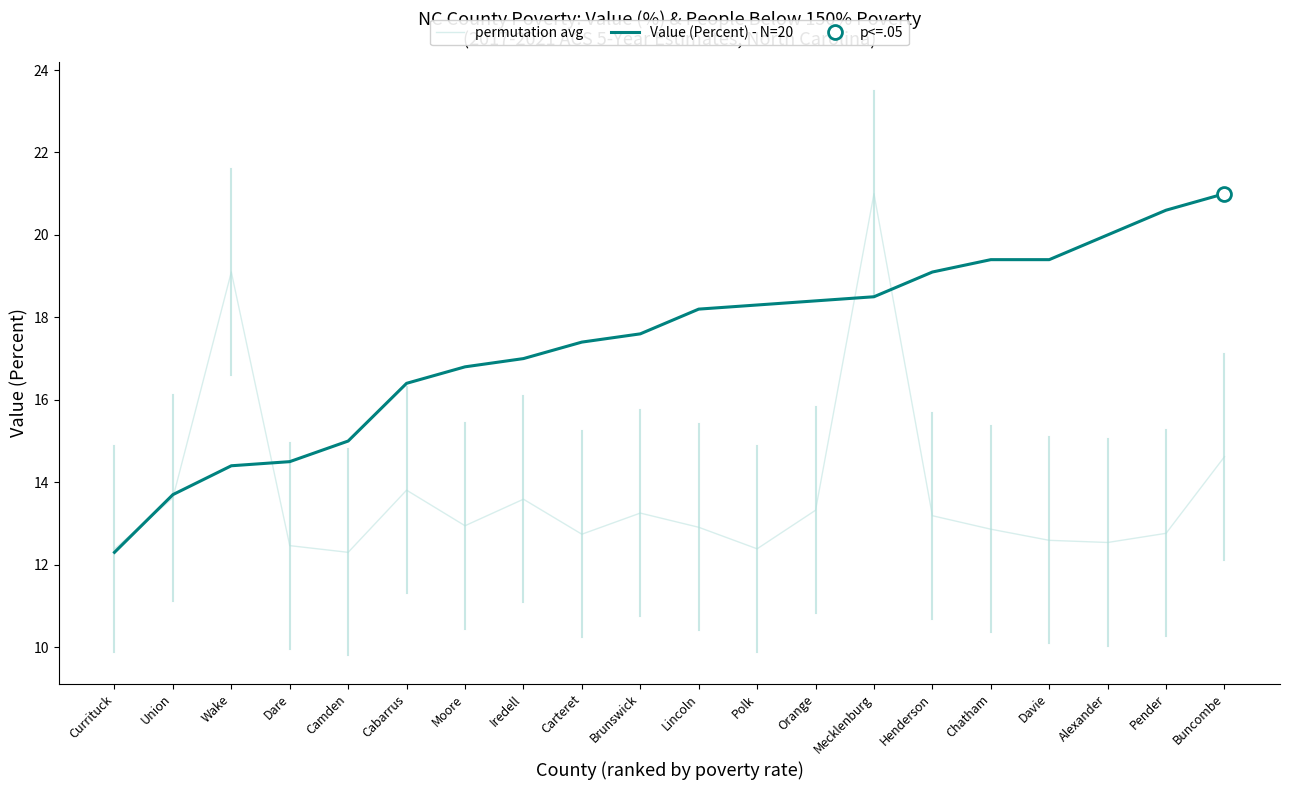

At Brunswick, list the series in order from largest to smallest.

Value (Percent) - N=20, permutation avg